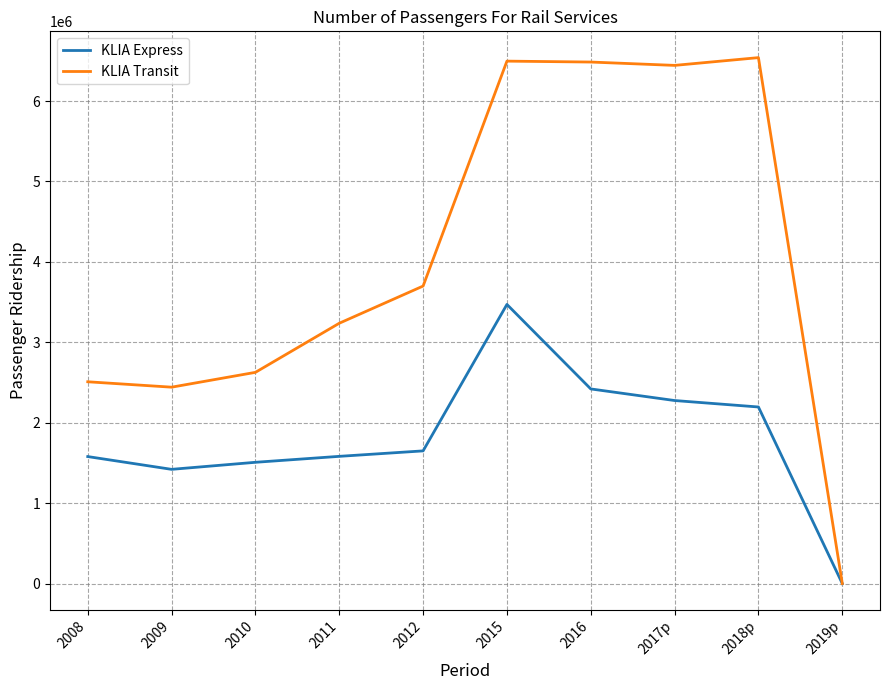

List the series in order of their overall mean, lowest first.

KLIA Express, KLIA Transit